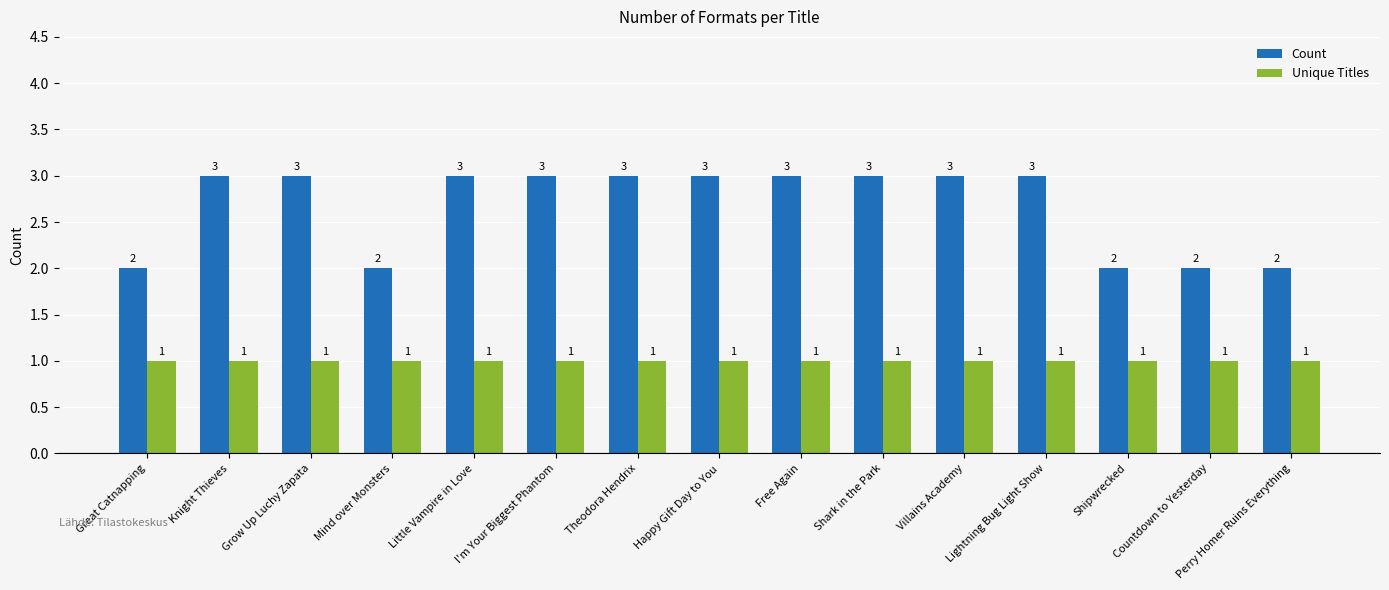

What is the minimum value for Count?

2